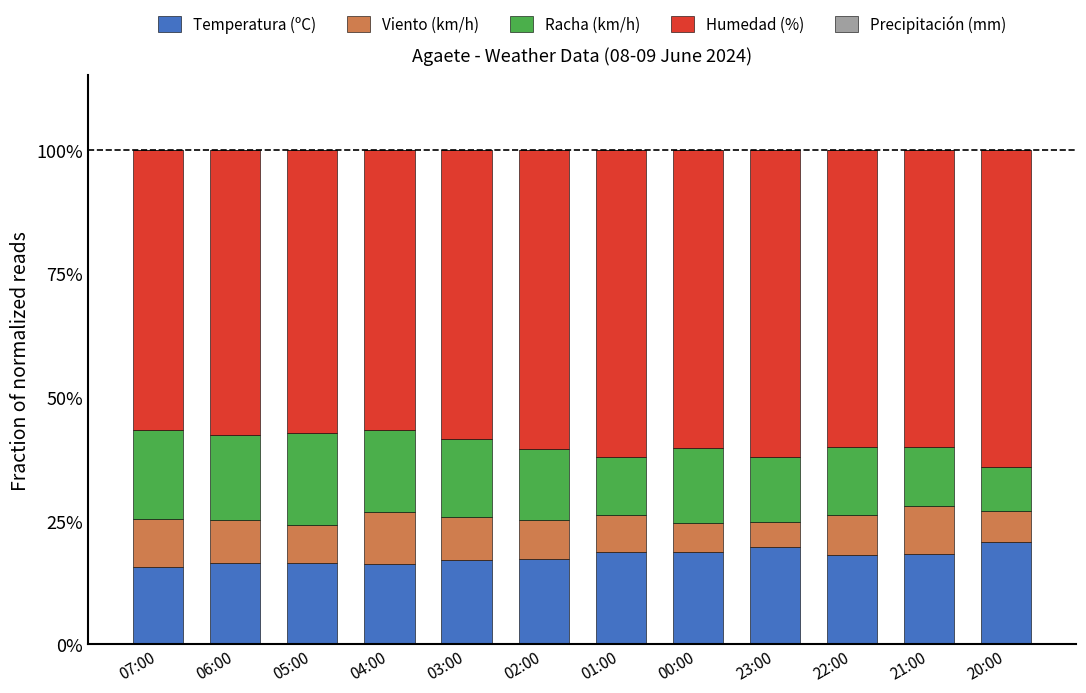

What is the total value across all series at 23:00?

100.0